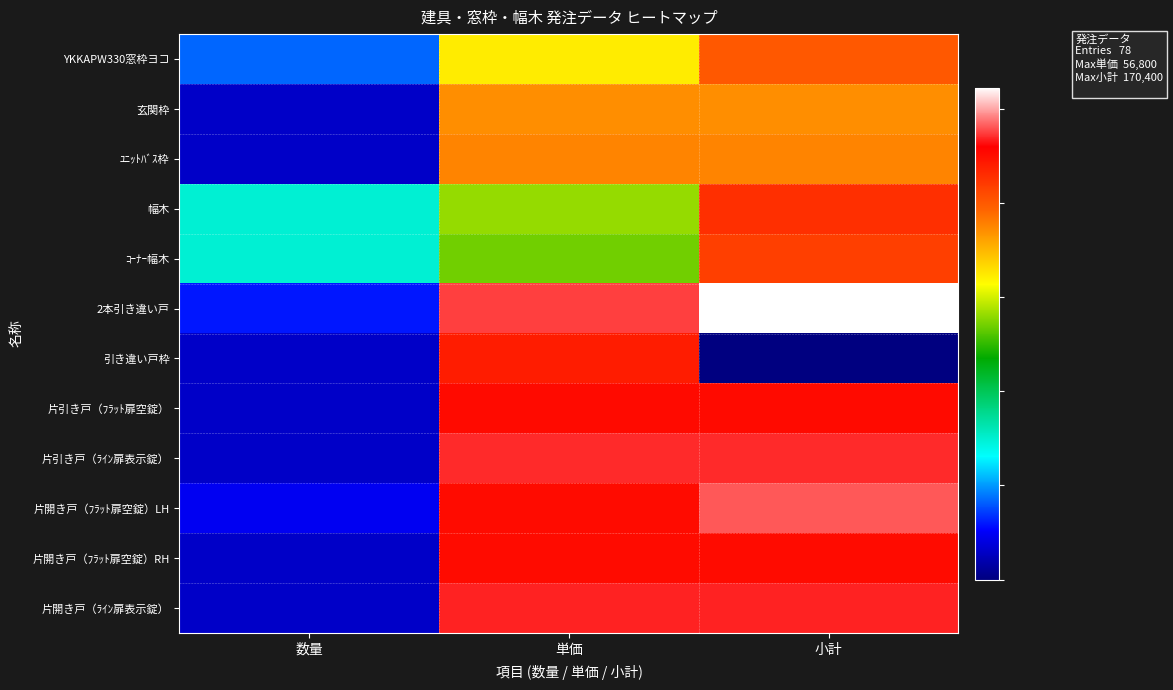

Between 数量 and 小計, which is larger?

小計